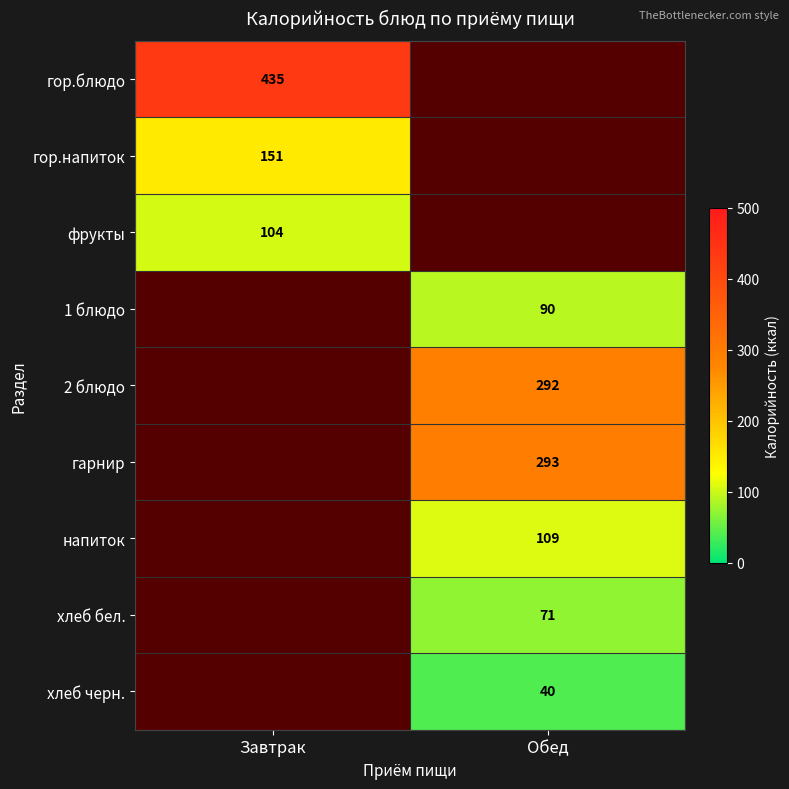

True or false: 2 блюдо has a value of 292 at Обед.

True